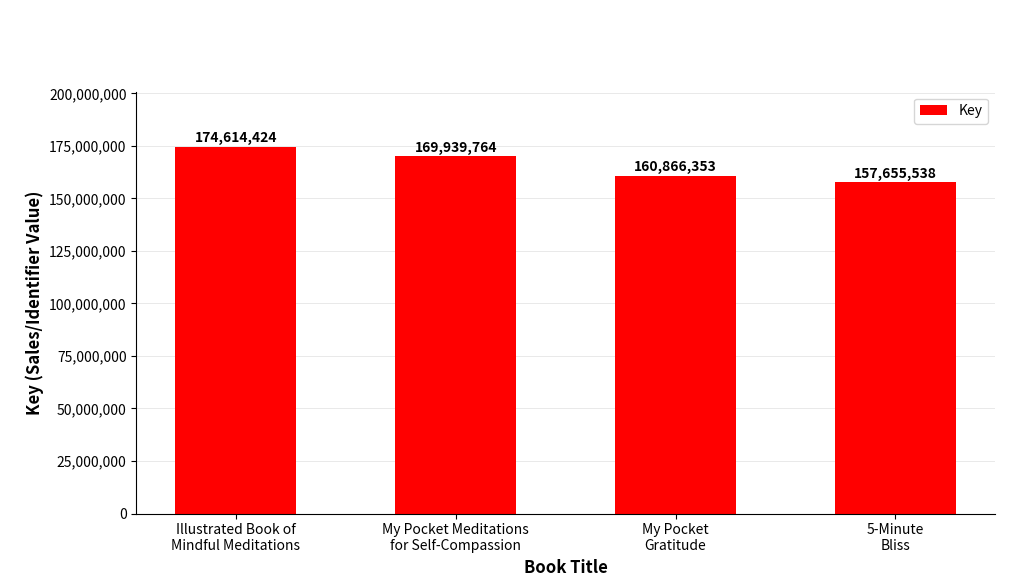

At which category does the chart reach its minimum across all series?

5-Minute
Bliss